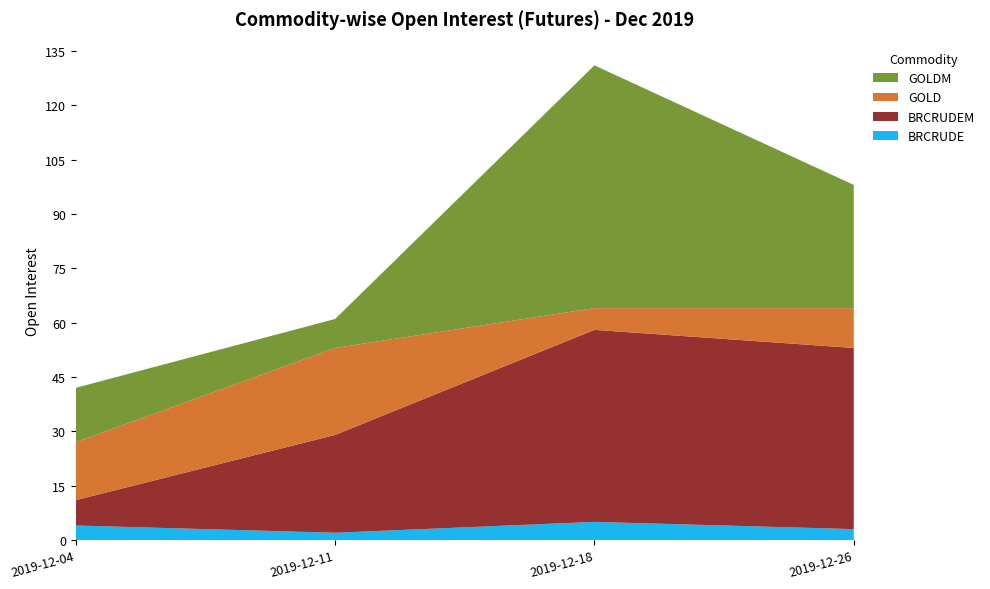

Reading left to right, what are all the values shown in this chart?

BRCRUDE: 2019-12-04=4	2019-12-11=2	2019-12-18=5	2019-12-26=3
BRCRUDEM: 2019-12-04=7	2019-12-11=27	2019-12-18=53	2019-12-26=50
GOLD: 2019-12-04=16	2019-12-11=24	2019-12-18=6	2019-12-26=11
GOLDM: 2019-12-04=15	2019-12-11=8	2019-12-18=67	2019-12-26=34